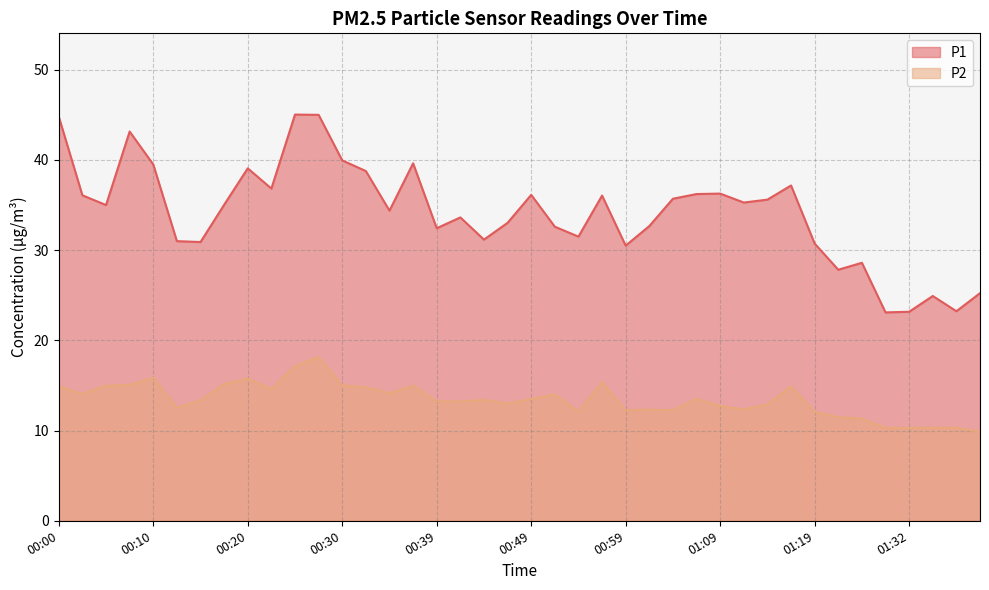

True or false: P2 and P1 cross at least once.

False